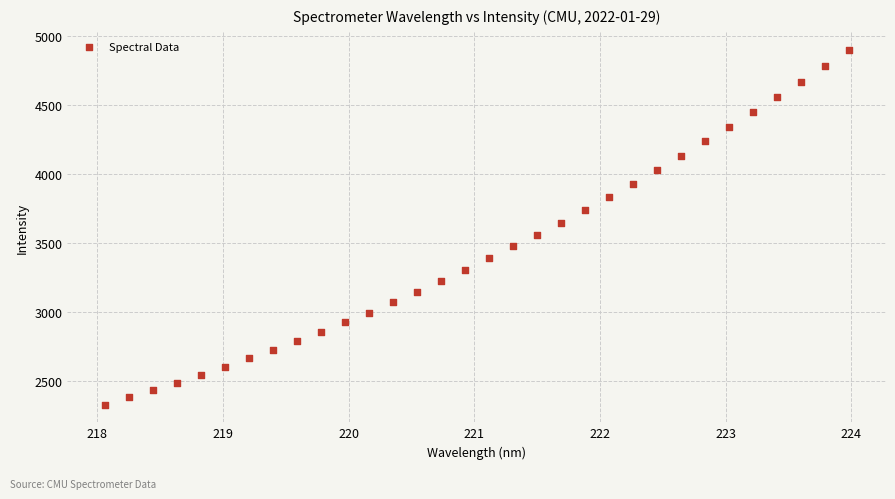

What is the range of Y values (max minus min)?

2570.9